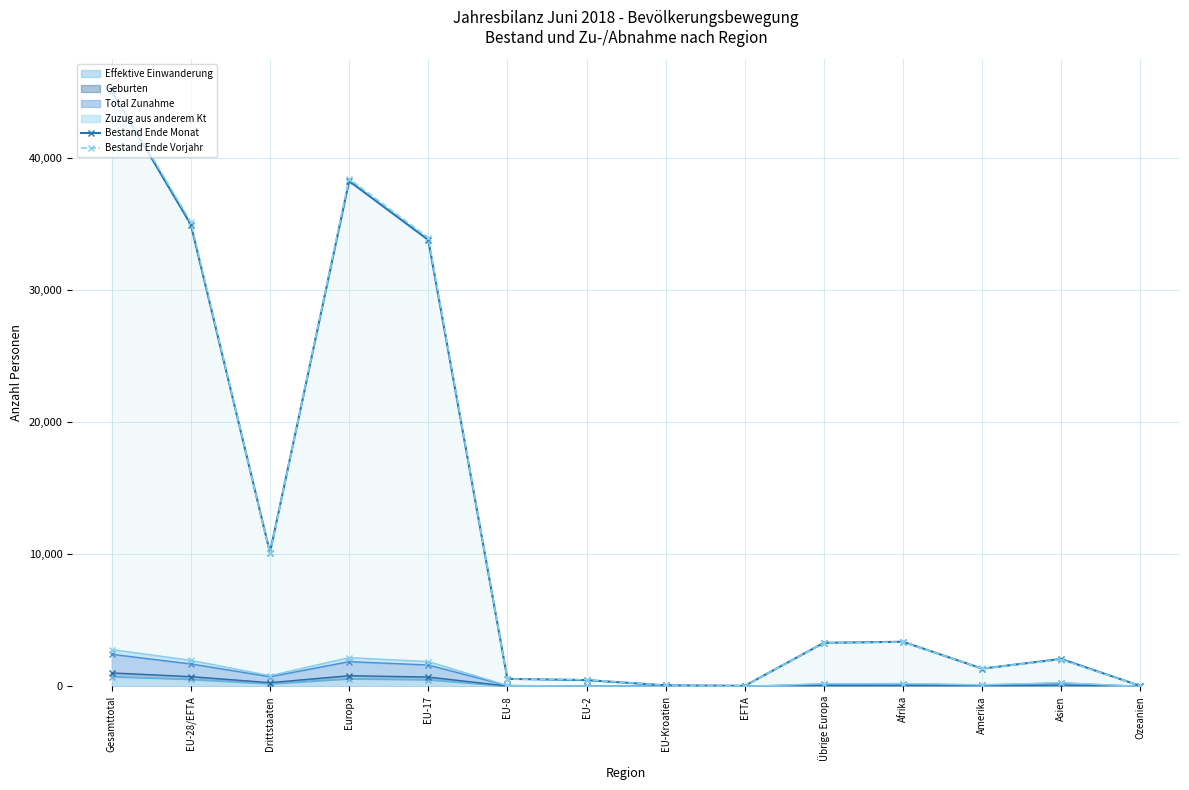

Reading left to right, extract all data points from this chart.

Bestand Ende Monat: Gesamttotal=45082	EU-28/EFTA=34954	Drittstaaten=10128	Europa=38249	EU-17=33793	EU-8=569	EU-2=473	EU-Kroatien=78	EFTA=41	Übrige Europa=3295	Afrika=3375	Amerika=1342	Asien=2072	Ozeanien=26
Bestand Ende Vorjahr: Gesamttotal=45204	EU-28/EFTA=35139	Drittstaaten=10065	Europa=38422	EU-17=33956	EU-8=564	EU-2=502	EU-Kroatien=76	EFTA=41	Übrige Europa=3283	Afrika=3360	Amerika=1351	Asien=2029	Ozeanien=25